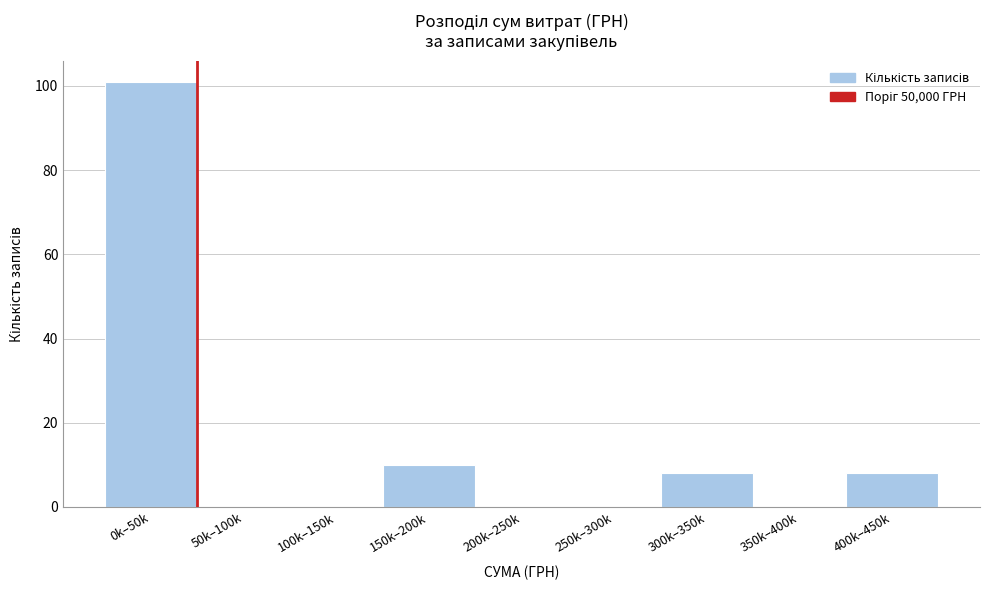

Reading right to left, list all the values displayed in this chart.

400k–450k=8	350k–400k=0	300k–350k=8	250k–300k=0	200k–250k=0	150k–200k=10	100k–150k=0	50k–100k=0	0k–50k=101